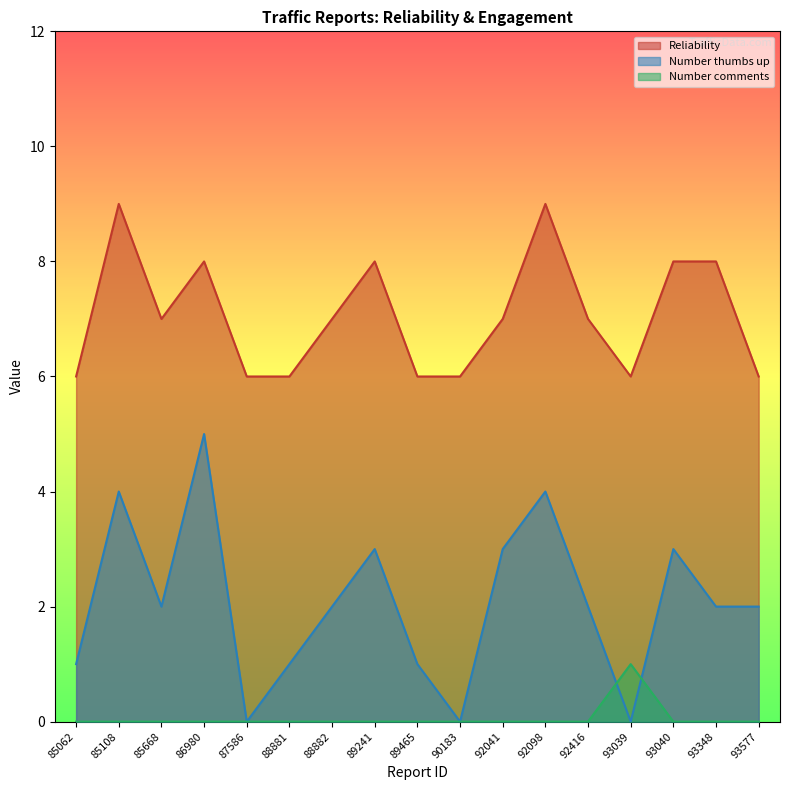

Which has a higher value, 85668 or 90183?

85668